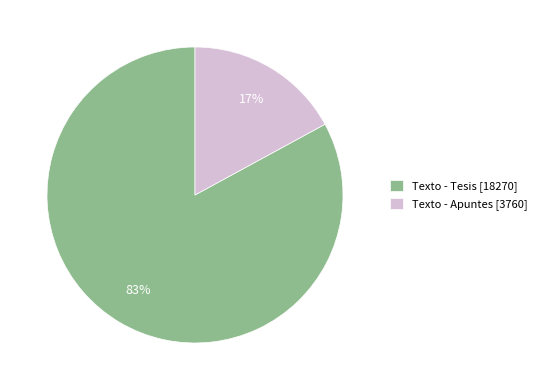

Do Texto - Apuntes [3760] and Texto - Tesis [18270] together represent more than half of the pie?

Yes